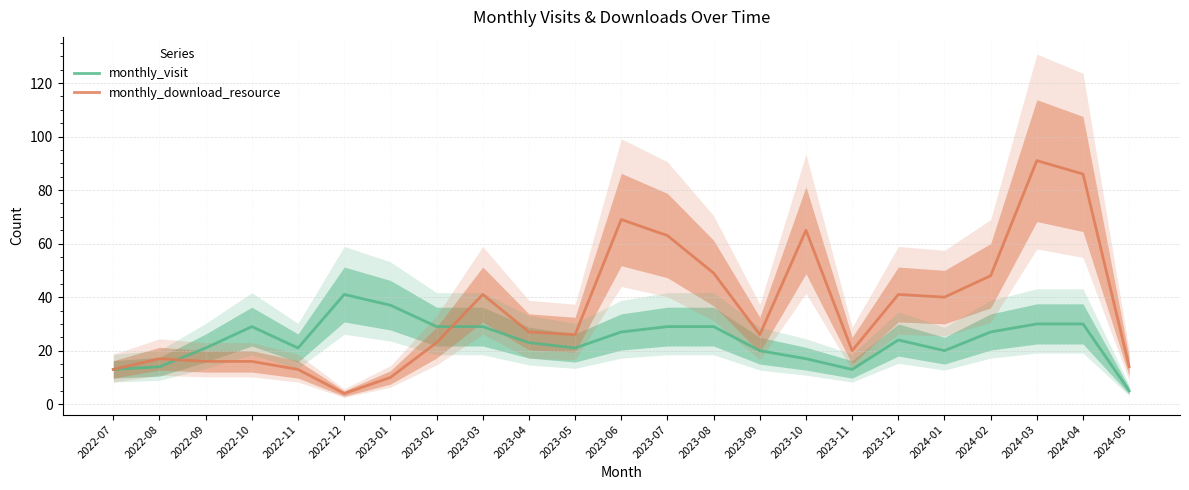

Which category has the highest value across all series?

2024-03